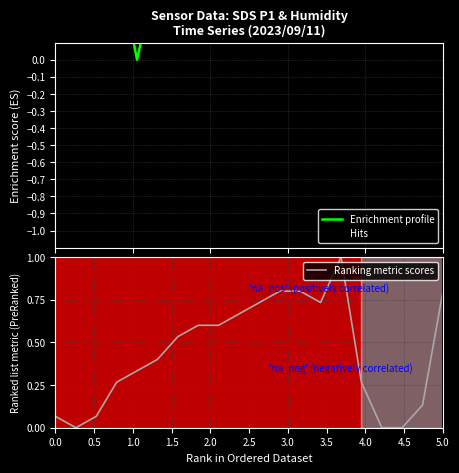

The value of Ranking metric scores at 5.0 is 0.8. True or false?

True